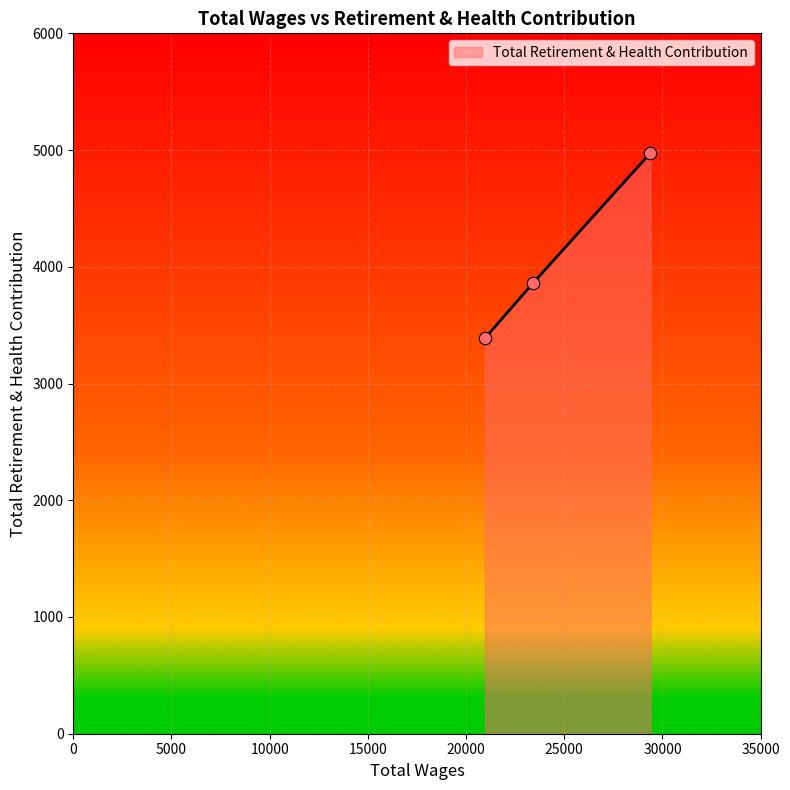

What is the difference between the maximum and second lowest values?

1111